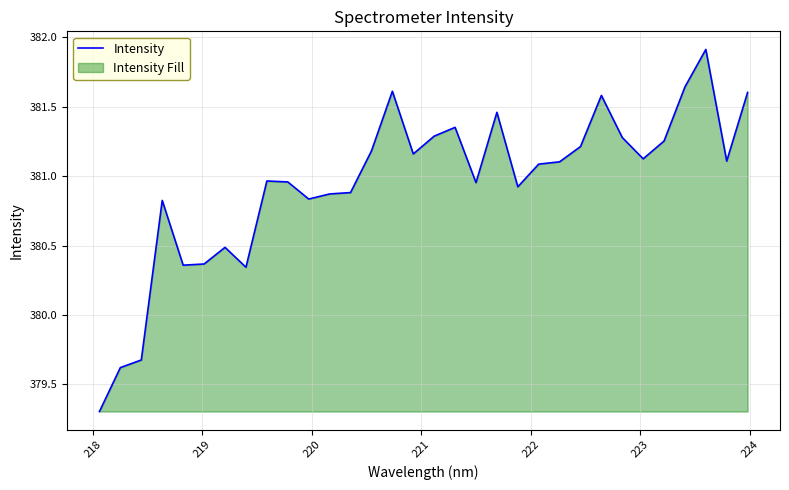

What is the greatest value displayed?

381.9